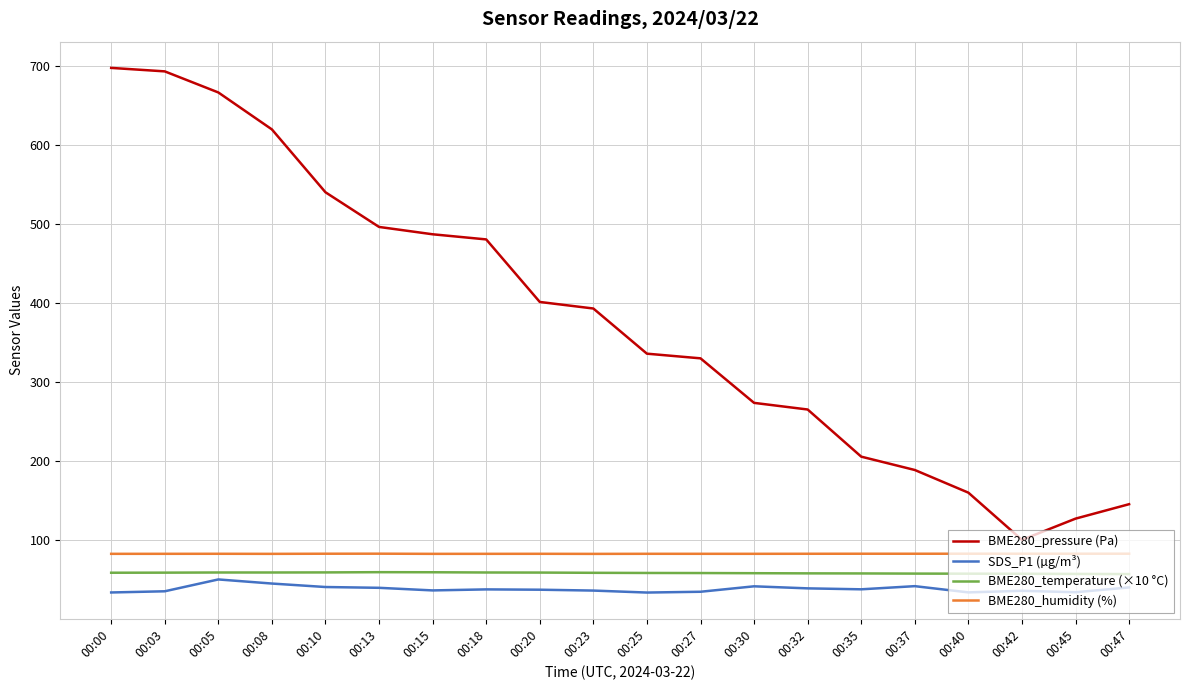

True or false: BME280_humidity (%) and BME280_pressure (Pa) intersect in this chart.

False